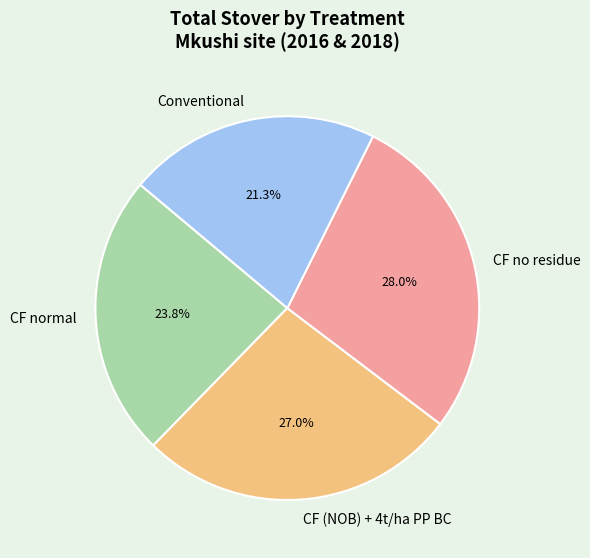

Does Conventional represent more than half of the total?

No